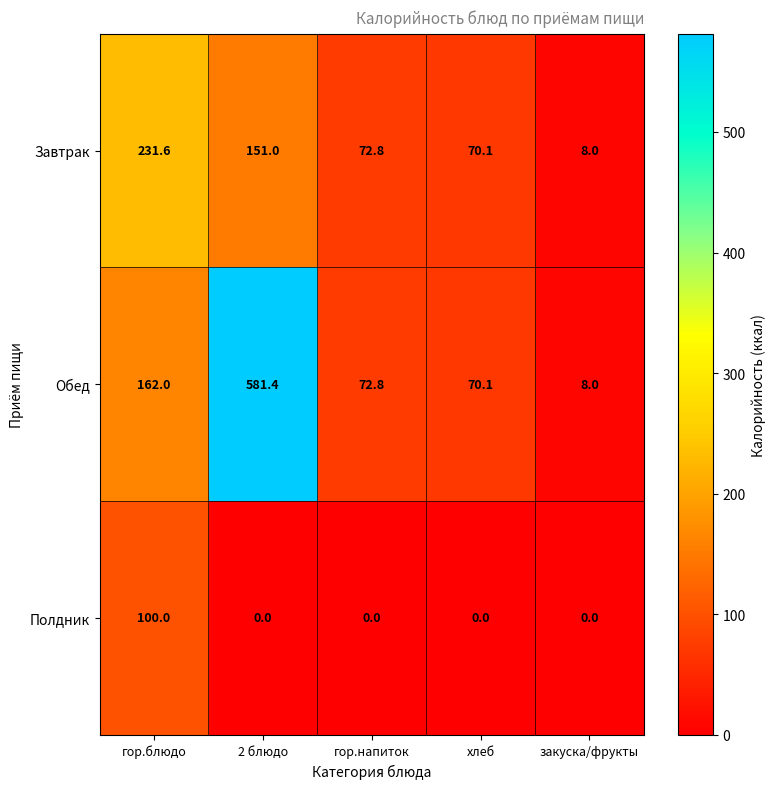

Which series has the largest range (max minus min)?

Обед